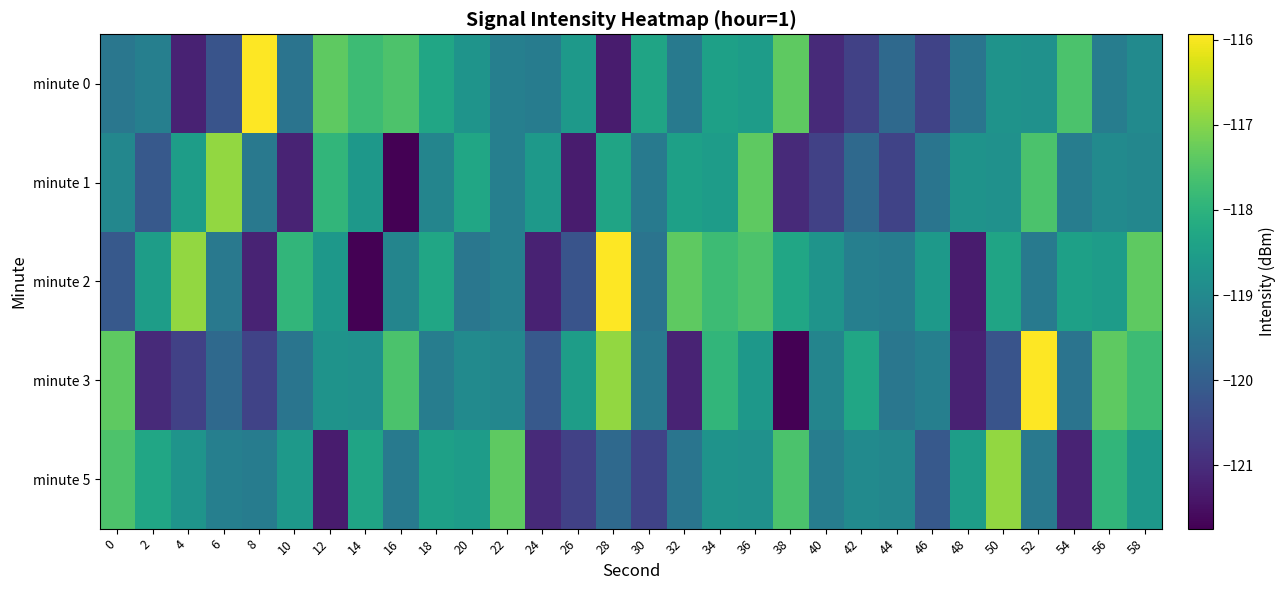

How many data points does each series have?

30